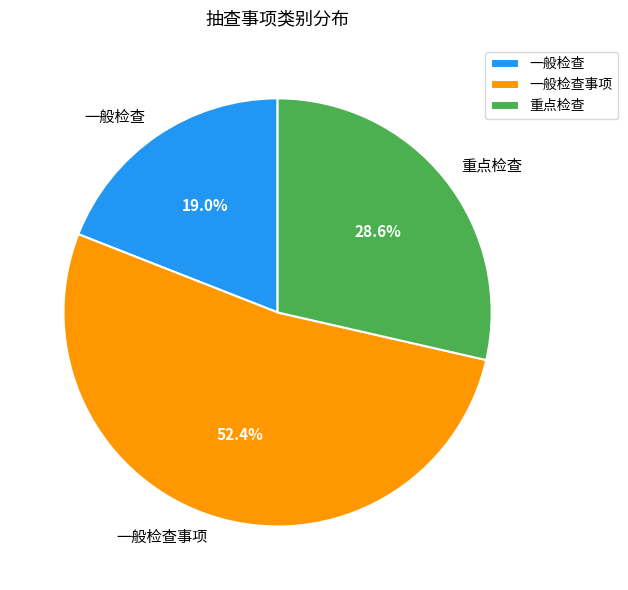

To the nearest percent, what is the difference between the largest and smallest slice percentages?

33%